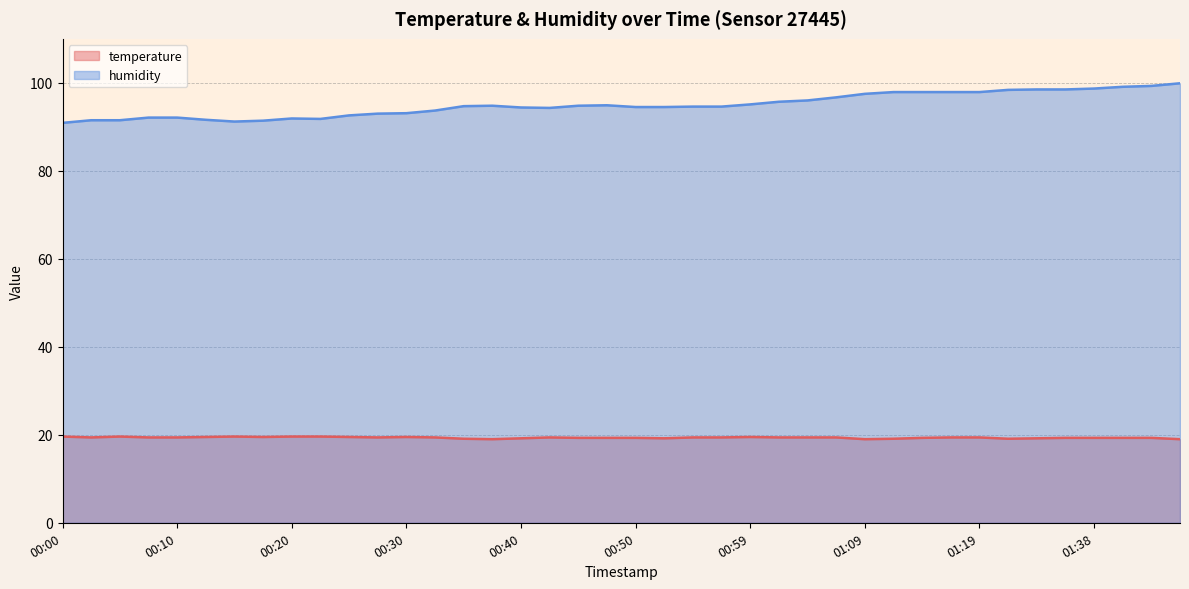

True or false: humidity has more than 0 points higher than both neighbors.

True